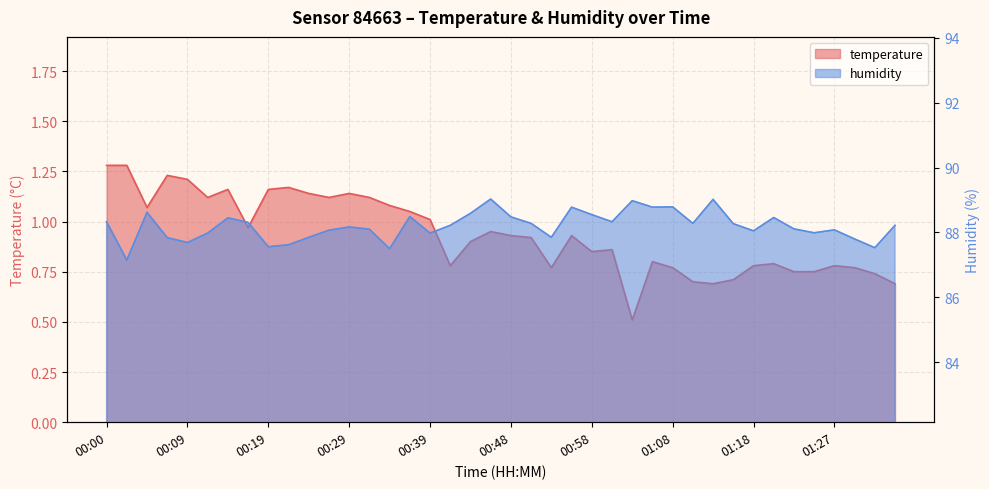

At 00:31, list the series in order from largest to smallest.

humidity, temperature